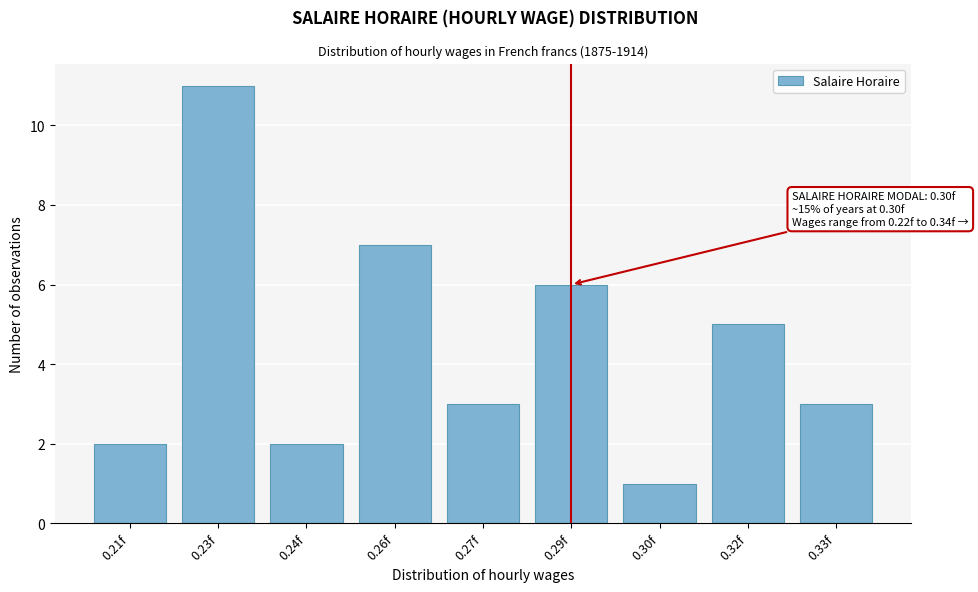

Reading left to right, transcribe all the data shown in this chart.

0.21f=2	0.23f=11	0.24f=2	0.26f=7	0.27f=3	0.29f=6	0.30f=1	0.32f=5	0.33f=3